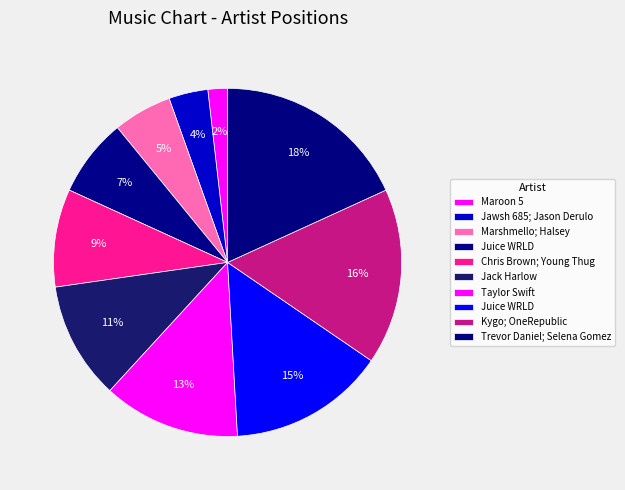

What is the largest slice in the pie chart?

Trevor Daniel; Selena Gomez